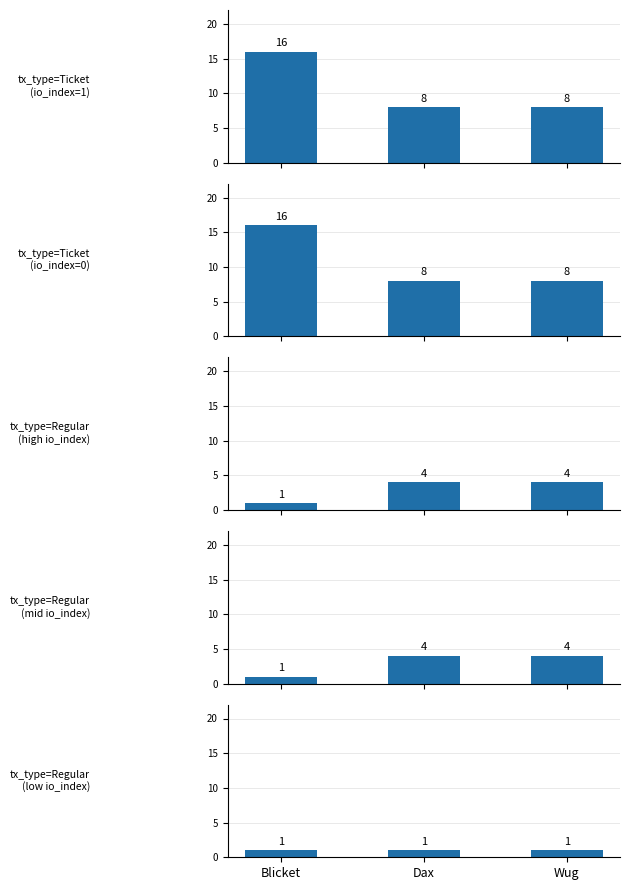

What position from the left is Dax?

2